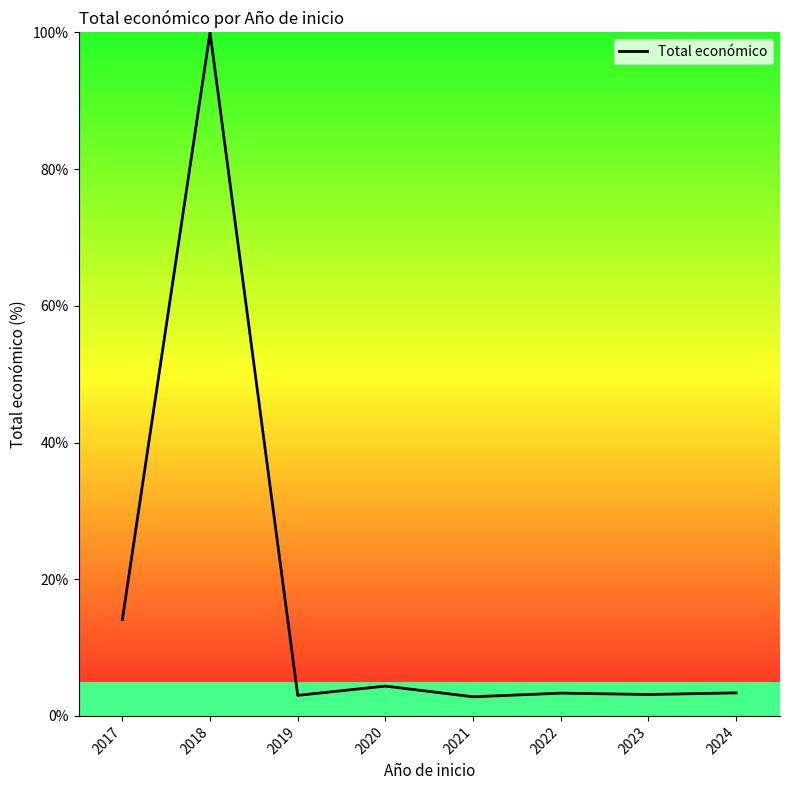

What is the average value?

16.8